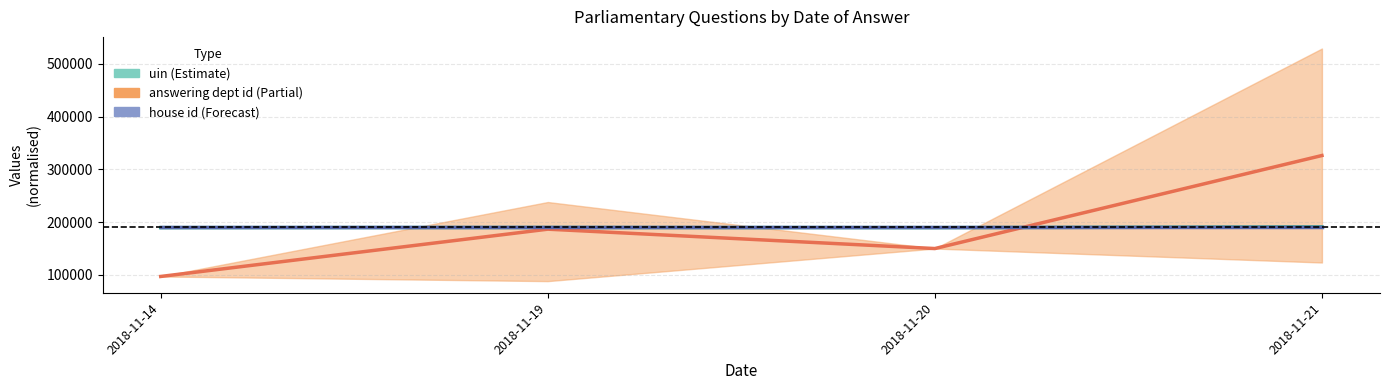

What is the spread (max minus min) of values at 2018-11-14?

92936.7